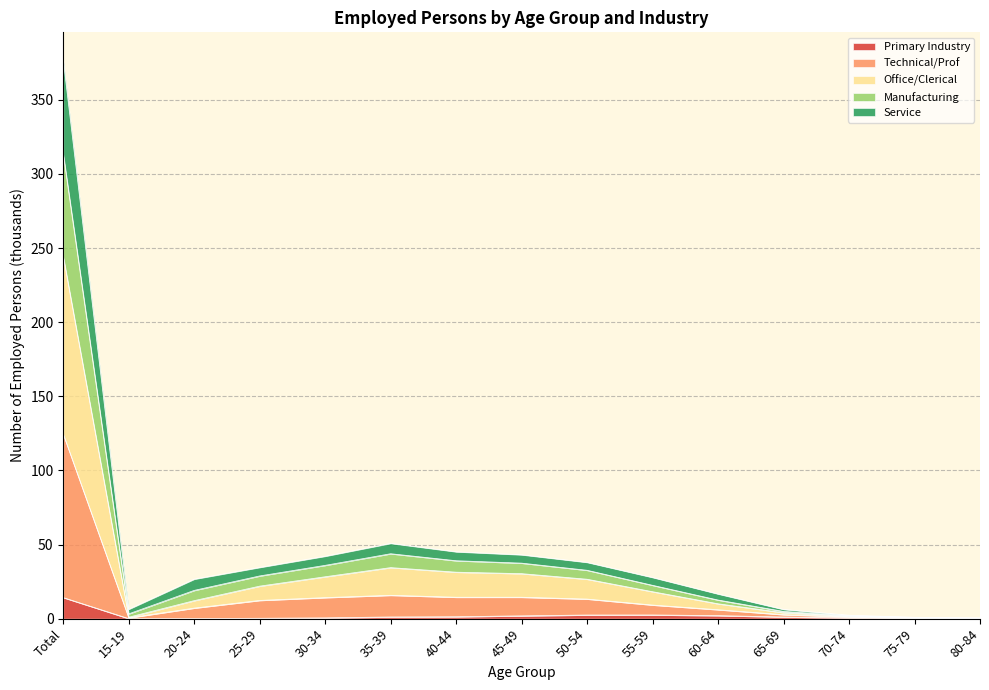

What is the label of the 10th point from the right?

35-39